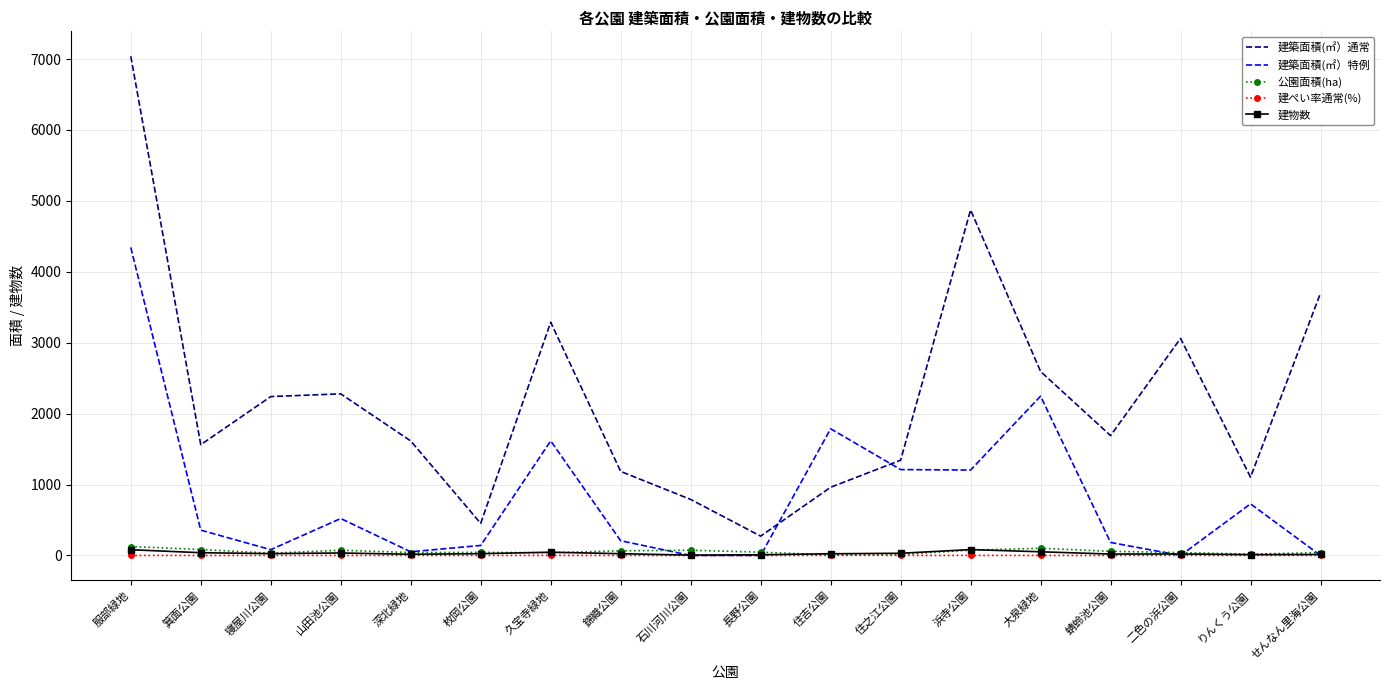

At which category does the chart reach its peak across all series?

服部緑地